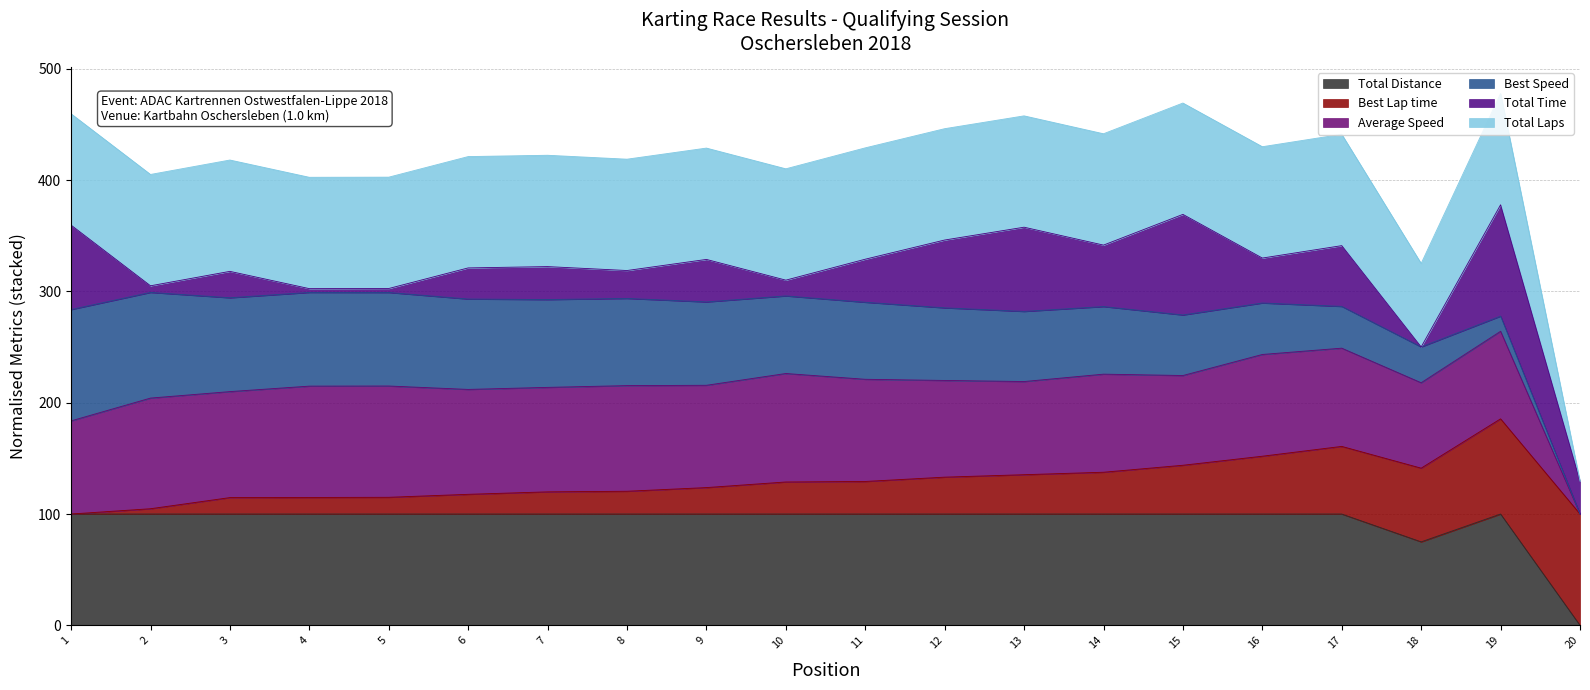

True or false: Total Distance has more than 2 points higher than both neighbors.

False